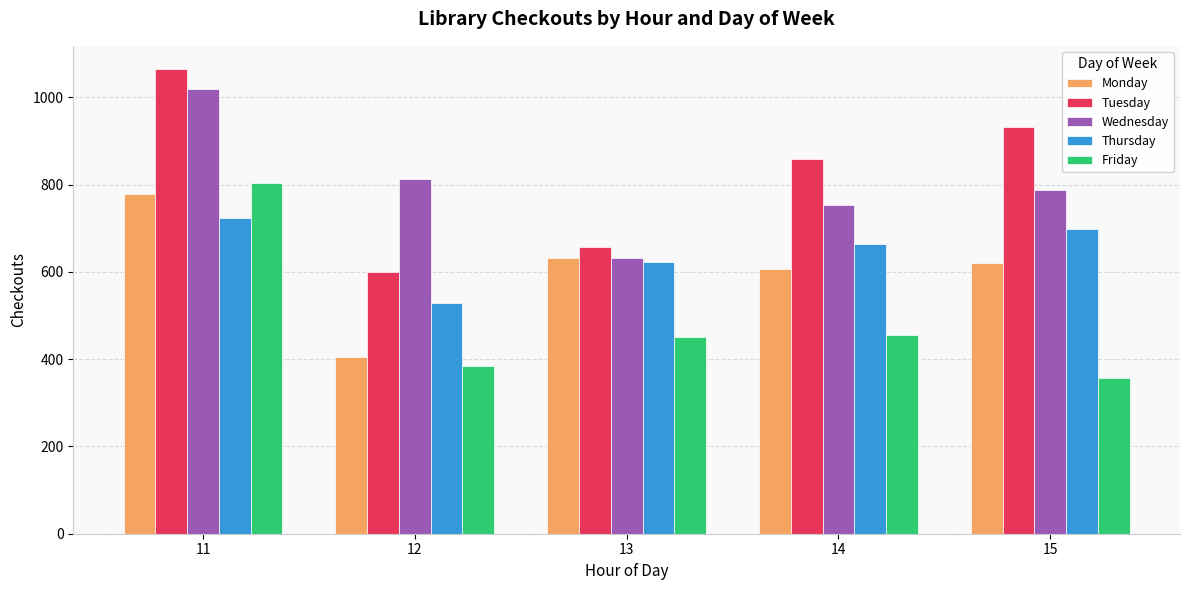

Between 11 and 15, which series saw the biggest shift?

Friday